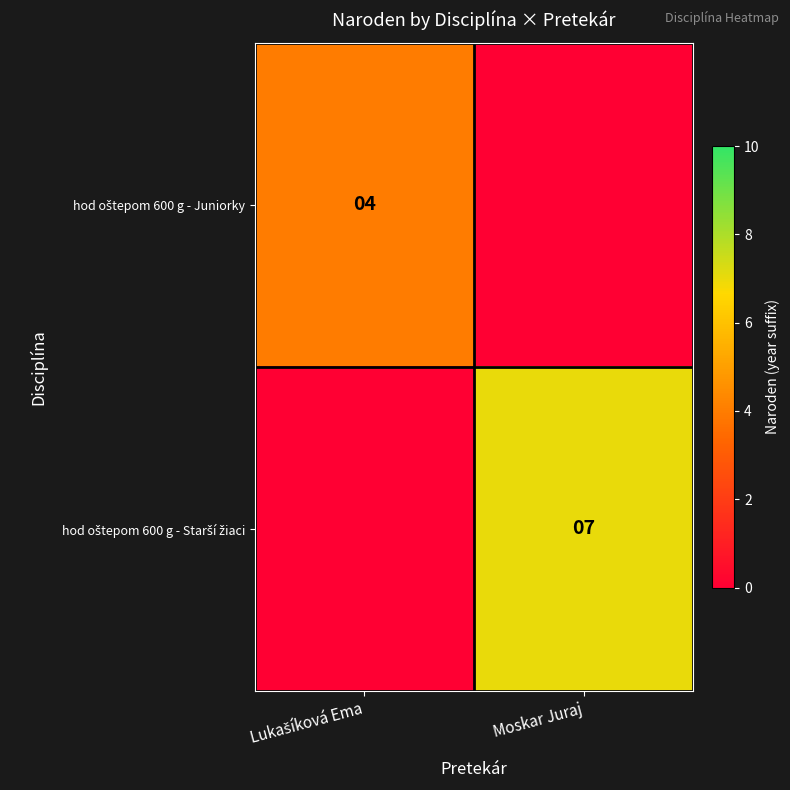

At which category does the chart reach its peak across all series?

Moskar Juraj